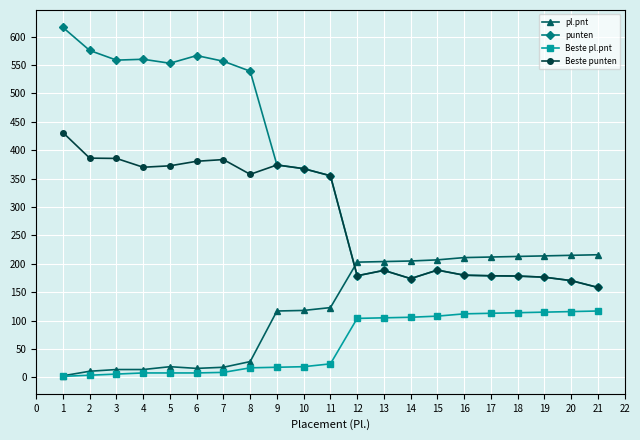

What are all the series names shown in the legend?

pl.pnt, punten, Beste pl.pnt, Beste punten